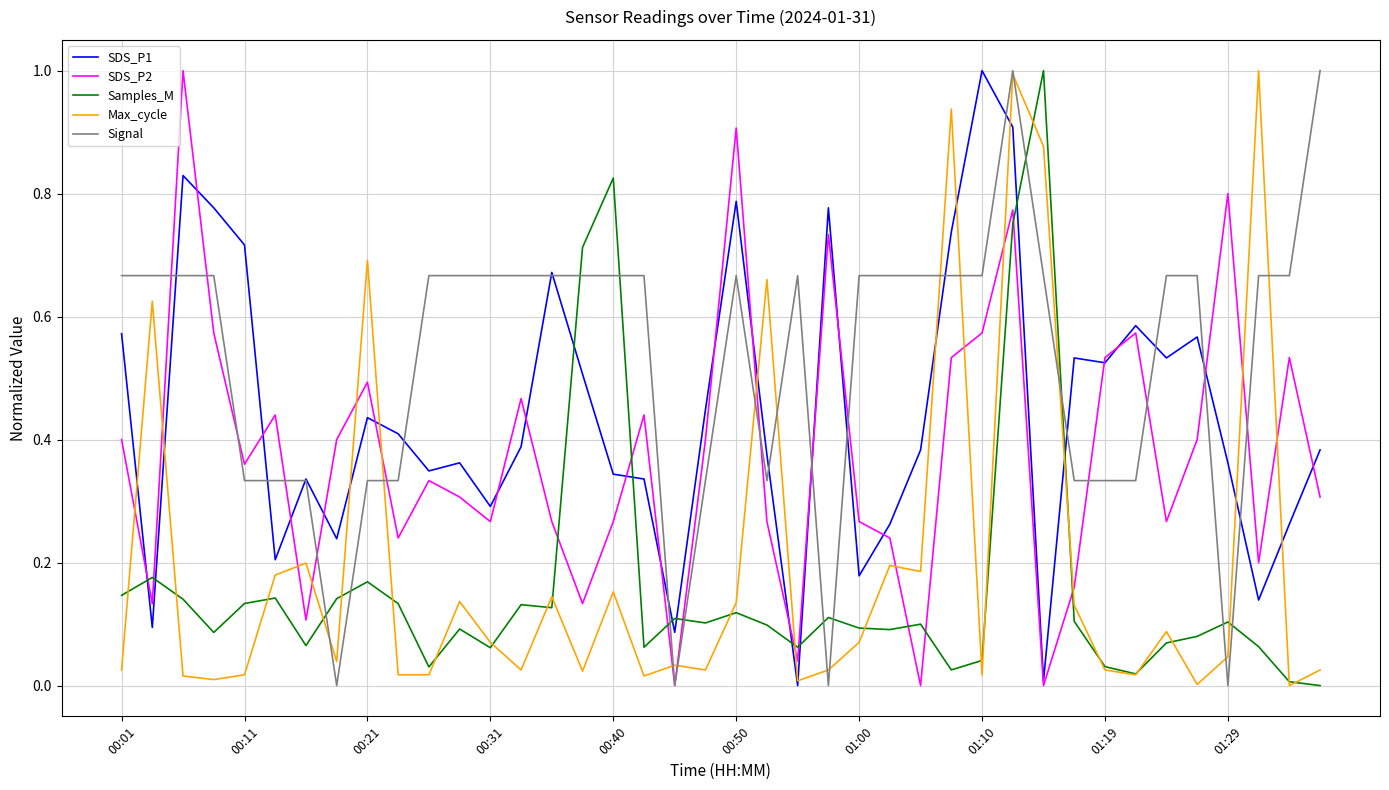

What is the maximum value for Samples_M?

1.0